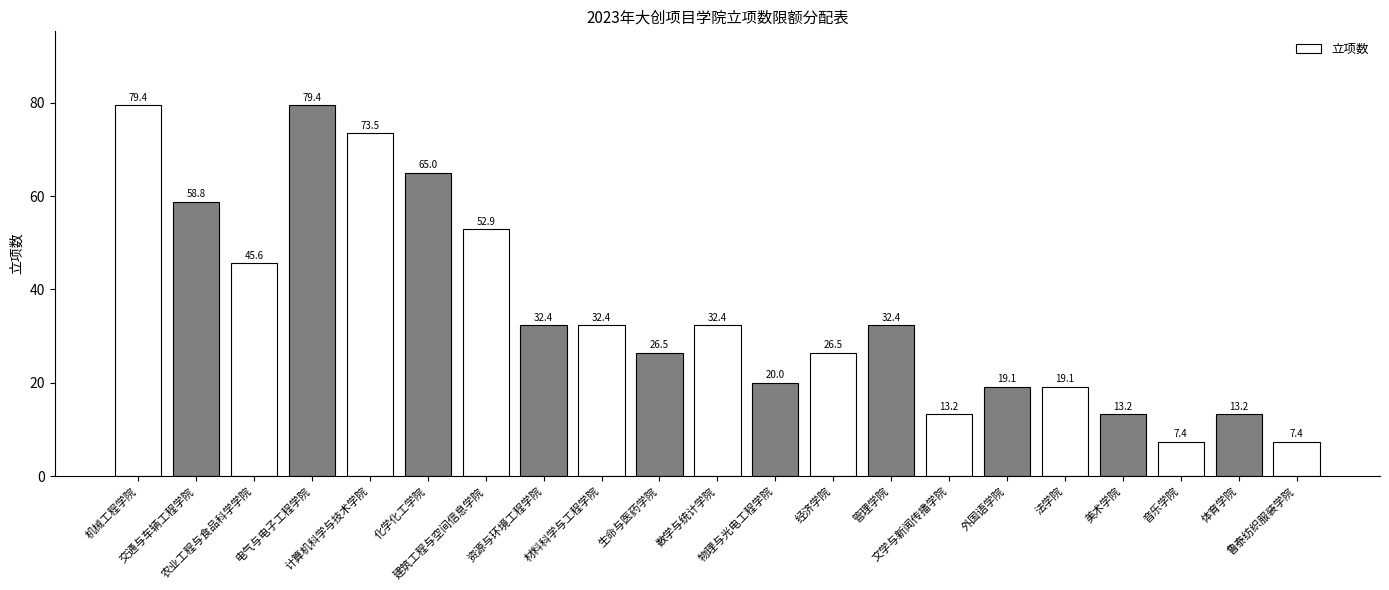

Reading right to left, list all the values displayed in this chart.

鲁泰纺织服装学院=7.4	体育学院=13.2	音乐学院=7.4	美术学院=13.2	法学院=19.1	外国语学院=19.1	文学与新闻传播学院=13.2	管理学院=32.4	经济学院=26.5	物理与光电工程学院=20.0	数学与统计学院=32.4	生命与医药学院=26.5	材料科学与工程学院=32.4	资源与环境工程学院=32.4	建筑工程与空间信息学院=52.9	化学化工学院=65.0	计算机科学与技术学院=73.5	电气与电子工程学院=79.4	农业工程与食品科学学院=45.6	交通与车辆工程学院=58.8	机械工程学院=79.4